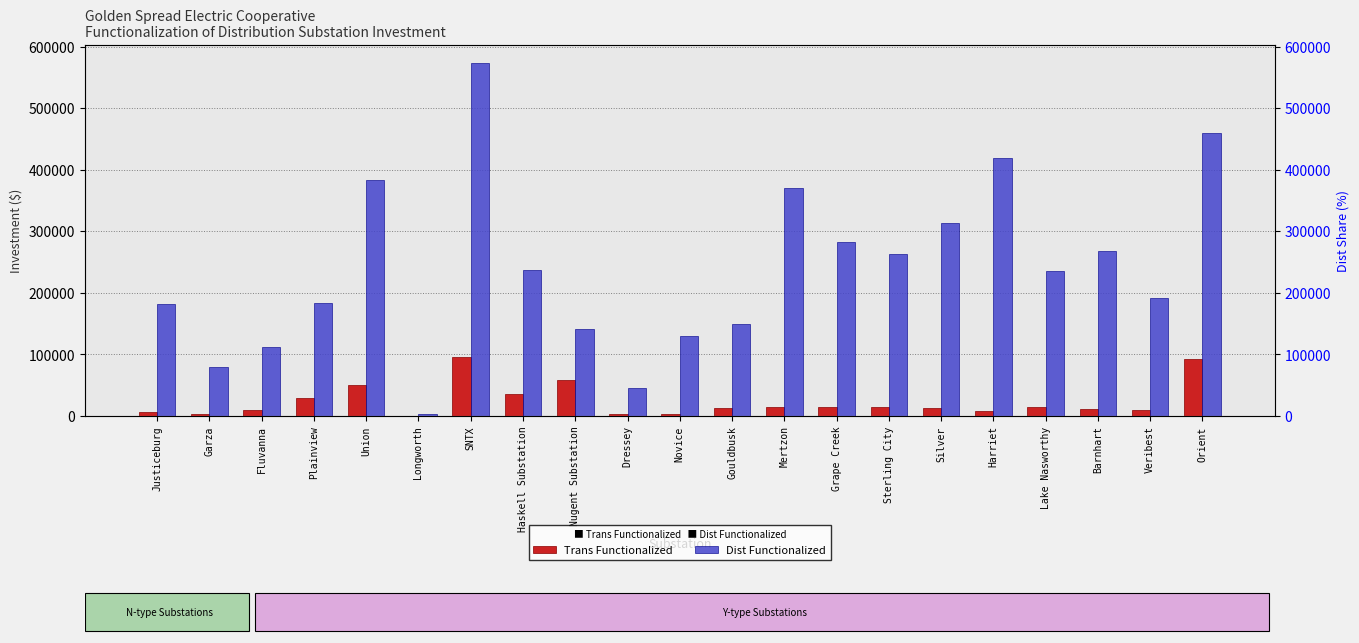

Between Longworth and Sterling City, which series saw the biggest shift?

Dist Functionalized